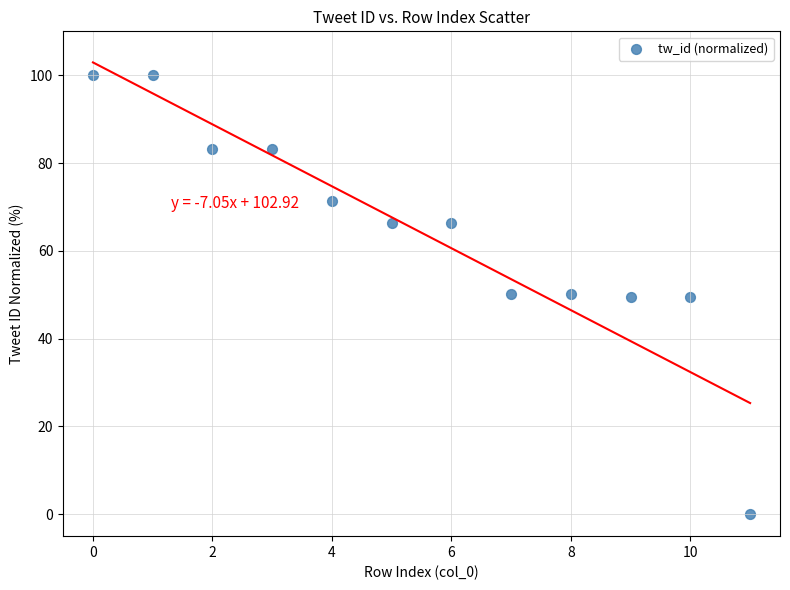

What is the range of Y values (max minus min)?

100.0